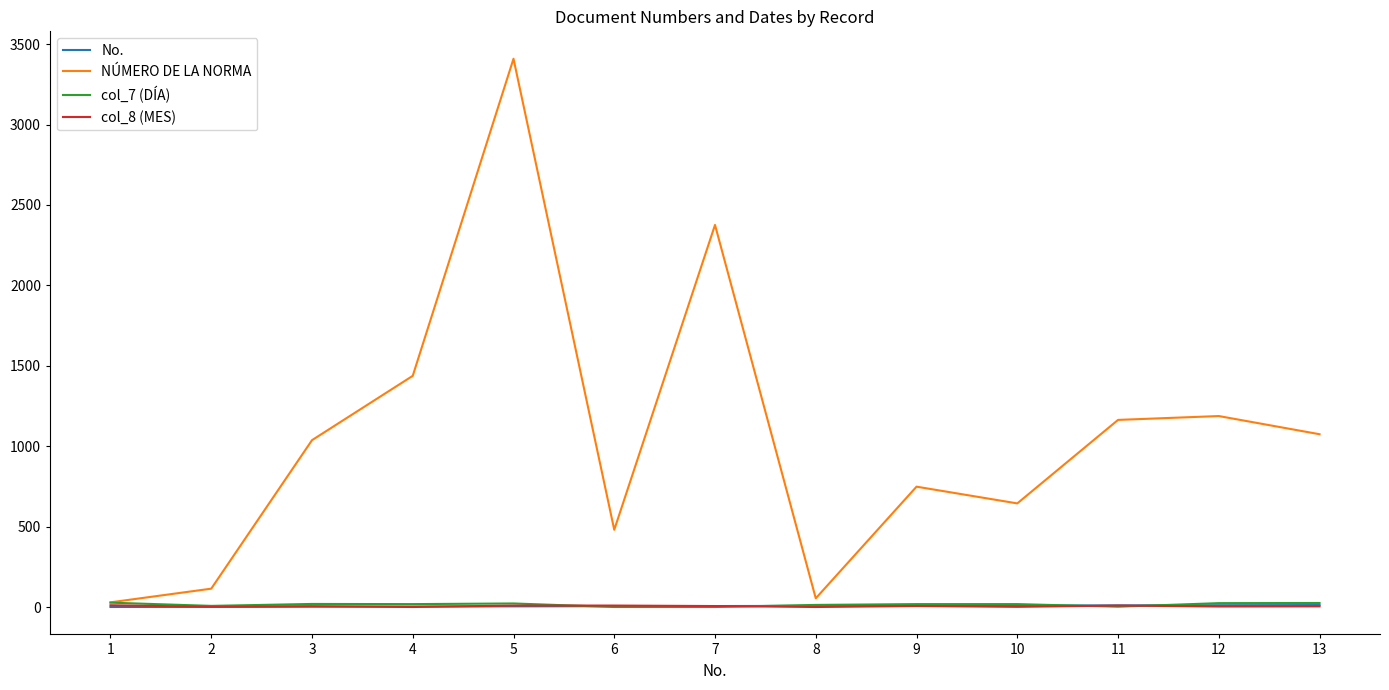

What is the total value across all series at 8?

78